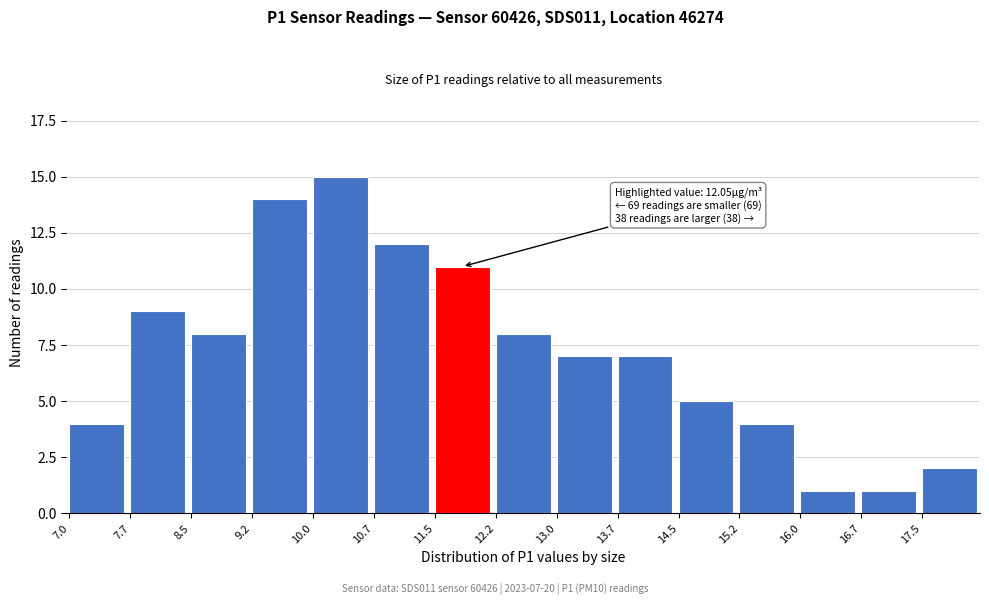

Reading right to left, what are all the values shown in this chart?

2	1	1	4	5	7	7	8	11	12	15	14	8	9	4